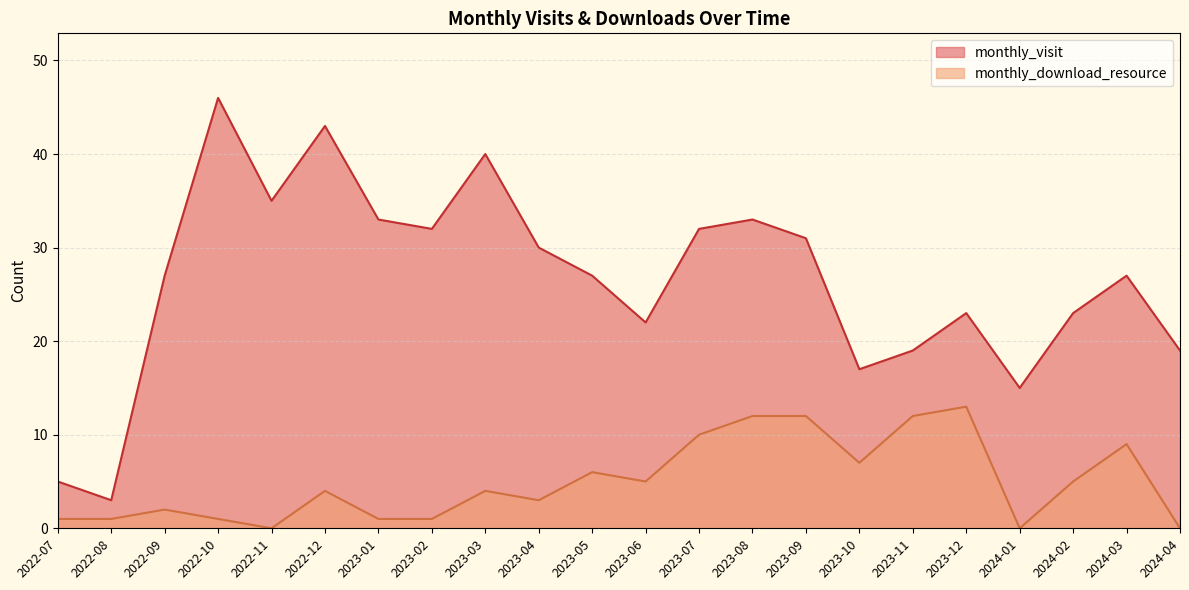

At which label does monthly_download_resource reach its minimum?

2022-11